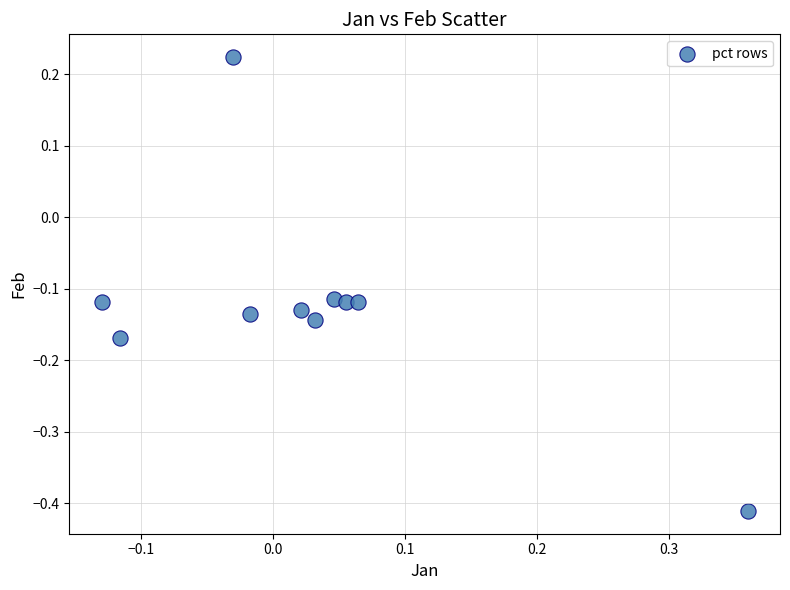

What is the range of X values (max minus min)?

0.5